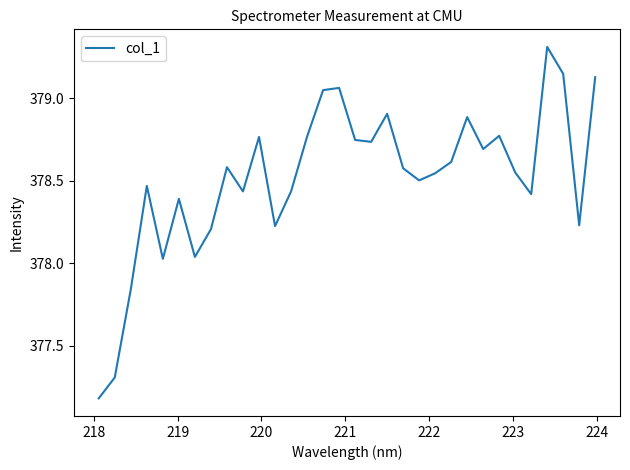

What is the maximum value shown in the chart?

379.3